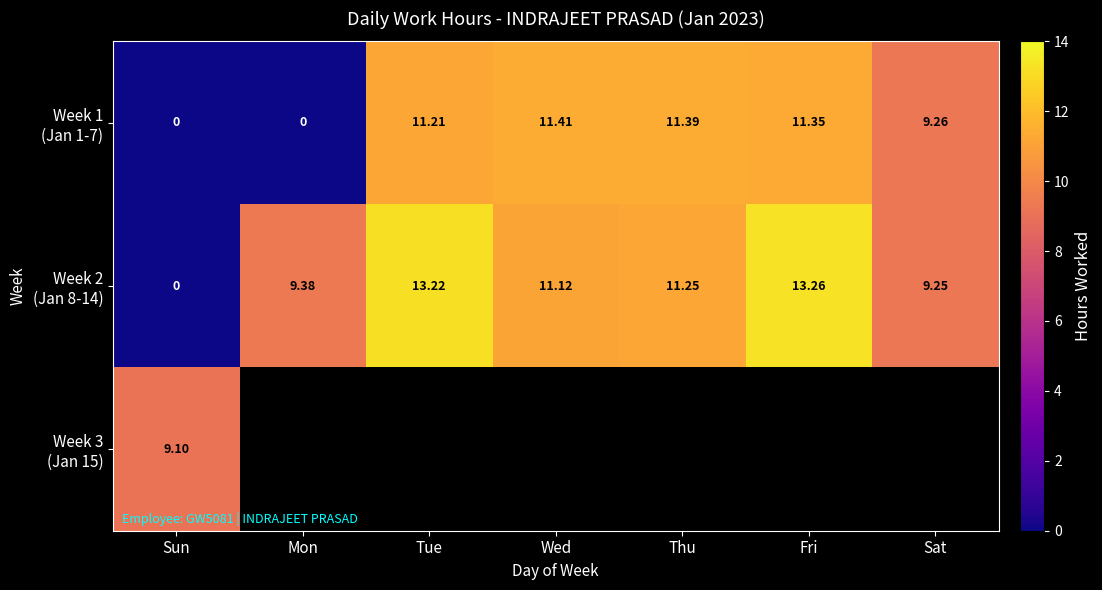

True or false: Week 2 (Jan 8-14) has a value of 13.3 at Fri.

True